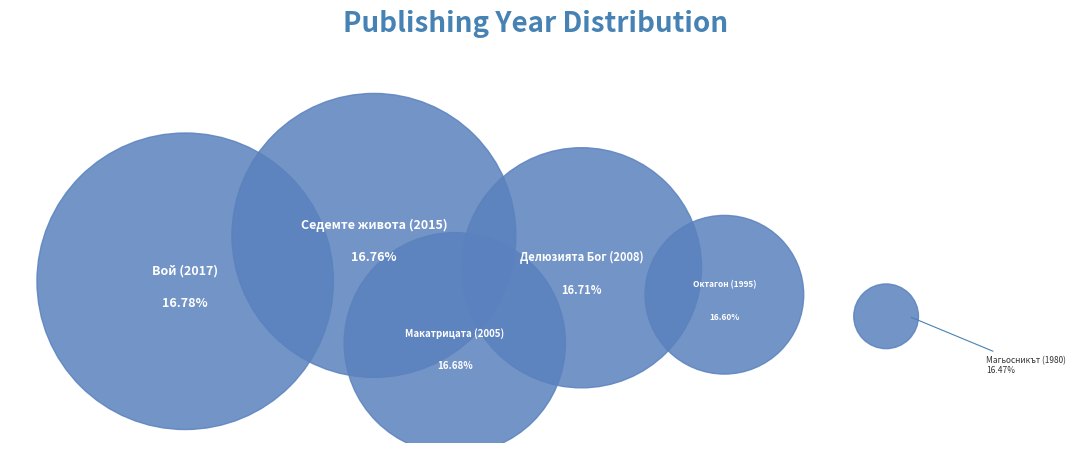

How many slices are in this pie chart?

6